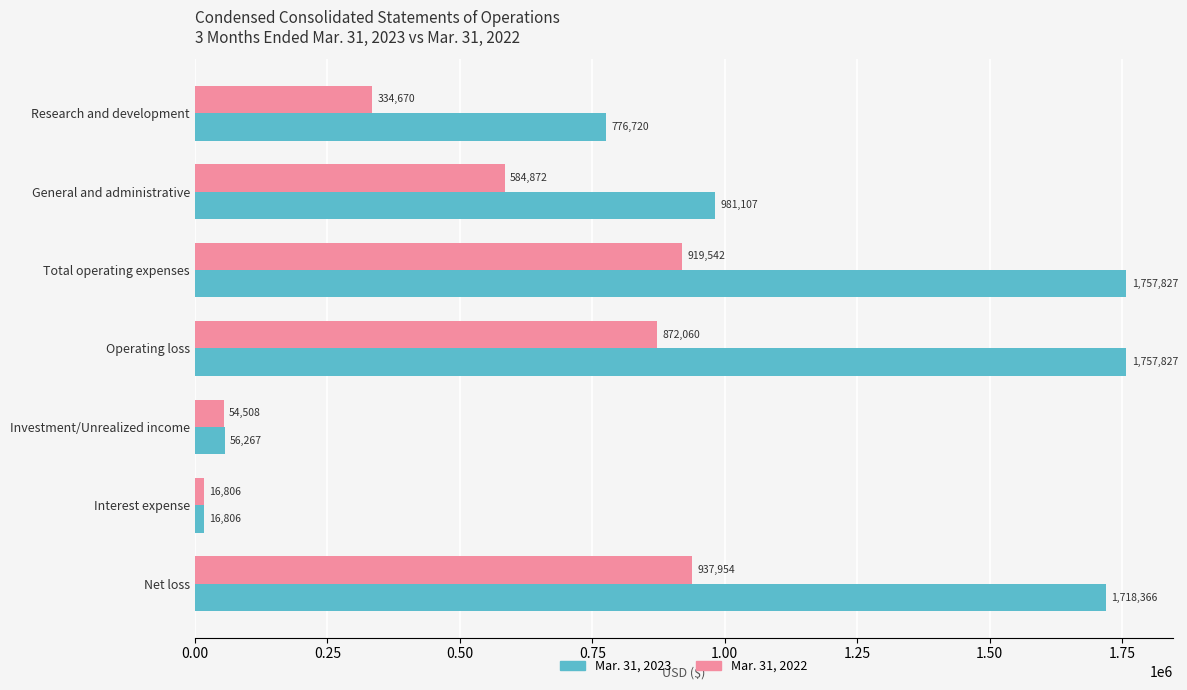

Which series has the widest spread of values?

Mar. 31, 2023